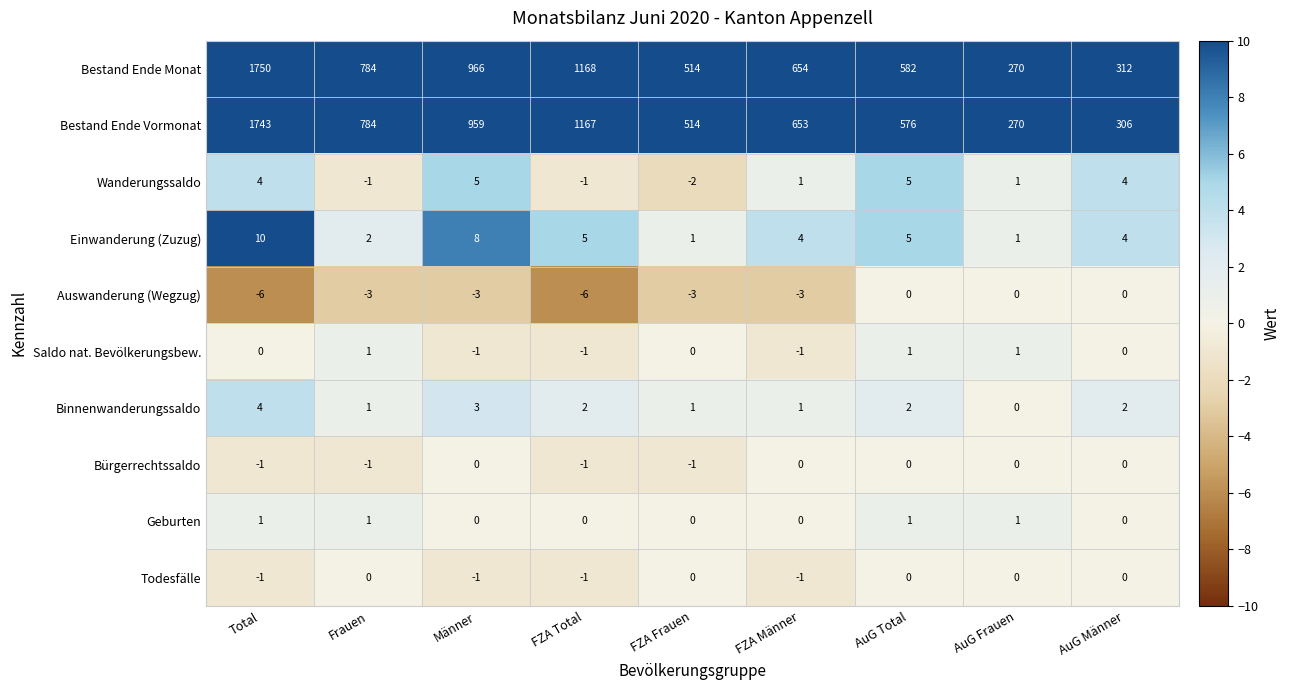

Which series has the widest spread of values?

Bestand Ende Monat